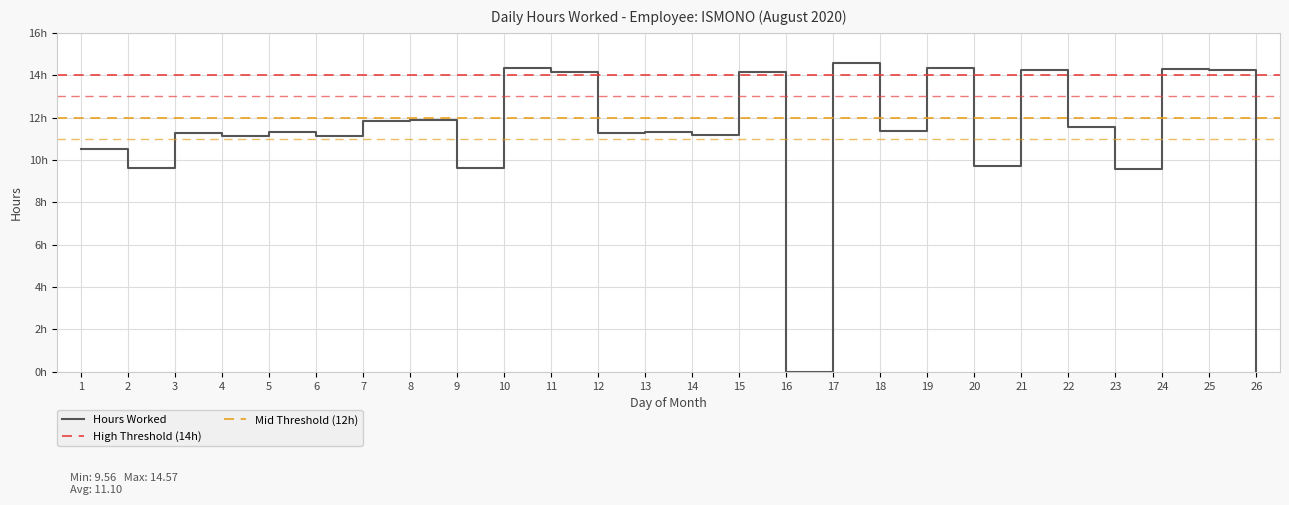

What is the sum of the values at 15 and 17?

28.7